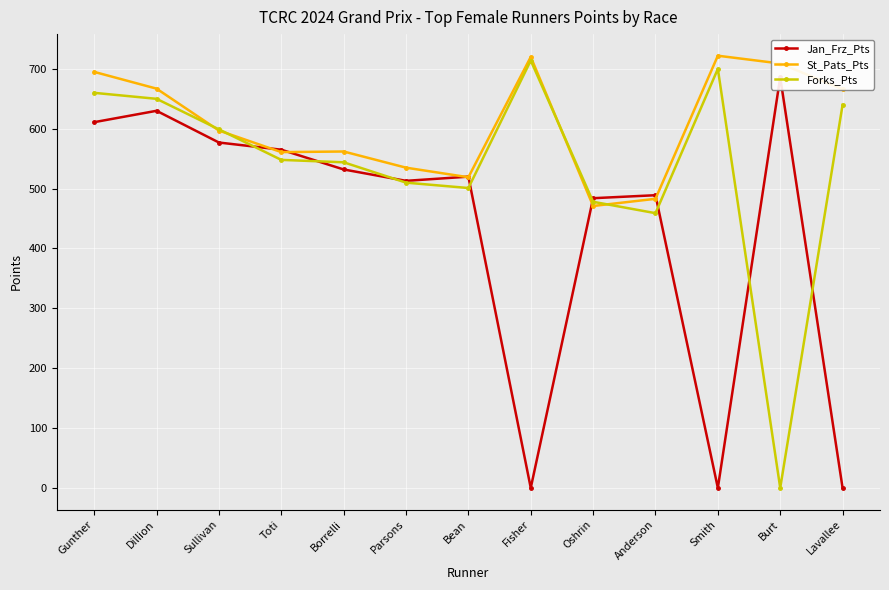

What is the difference between the Jan_Frz_Pts values at Anderson and Gunther?

122